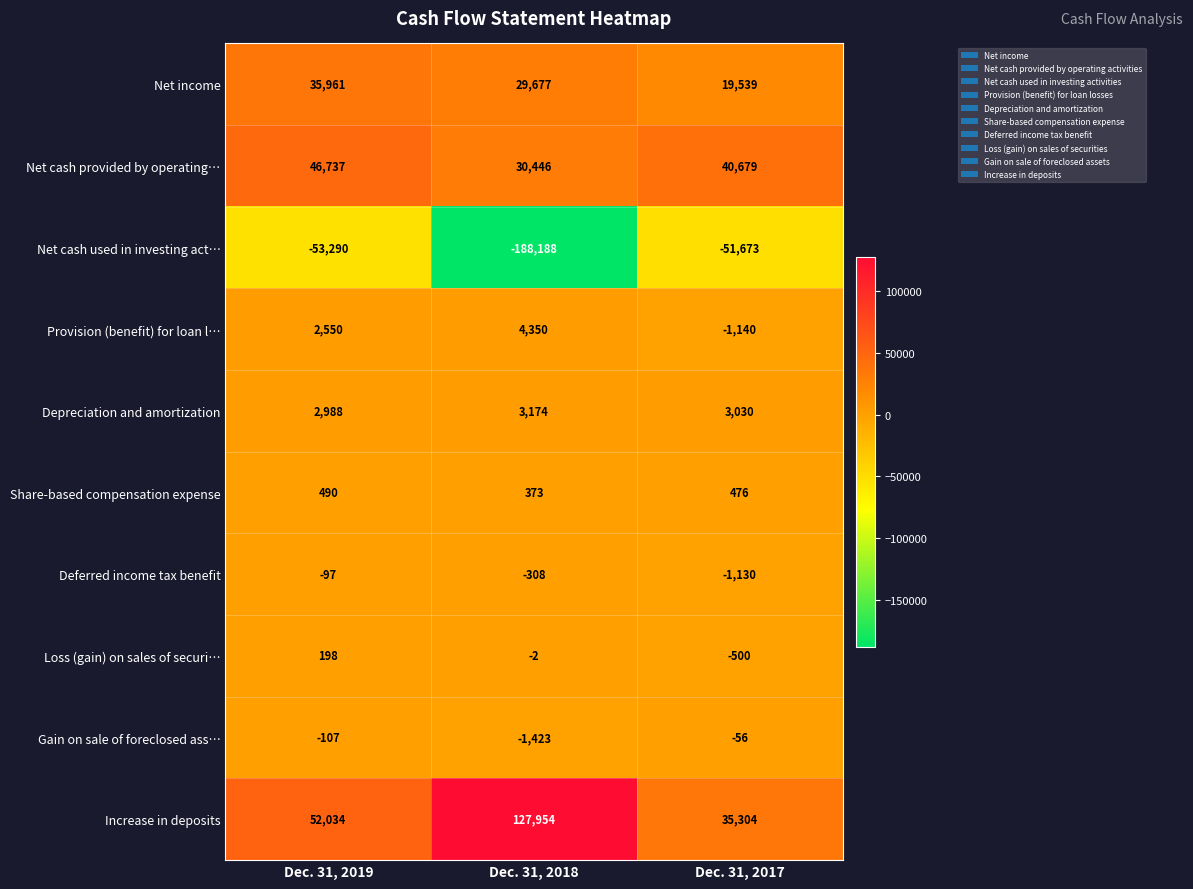

Reading left to right, extract all data points from this chart.

Net income: Dec. 31, 2019=35961	Dec. 31, 2018=29677	Dec. 31, 2017=19539
Net cash provided by operating…: Dec. 31, 2019=46737	Dec. 31, 2018=30446	Dec. 31, 2017=40679
Net cash used in investing act…: Dec. 31, 2019=-53290	Dec. 31, 2018=-188188	Dec. 31, 2017=-51673
Provision (benefit) for loan l…: Dec. 31, 2019=2550	Dec. 31, 2018=4350	Dec. 31, 2017=-1140
Depreciation and amortization: Dec. 31, 2019=2988	Dec. 31, 2018=3174	Dec. 31, 2017=3030
Share-based compensation expense: Dec. 31, 2019=490	Dec. 31, 2018=373	Dec. 31, 2017=476
Deferred income tax benefit: Dec. 31, 2019=-97	Dec. 31, 2018=-308	Dec. 31, 2017=-1130
Loss (gain) on sales of securi…: Dec. 31, 2019=198	Dec. 31, 2018=-2	Dec. 31, 2017=-500
Gain on sale of foreclosed ass…: Dec. 31, 2019=-107	Dec. 31, 2018=-1423	Dec. 31, 2017=-56
Increase in deposits: Dec. 31, 2019=52034	Dec. 31, 2018=127954	Dec. 31, 2017=35304